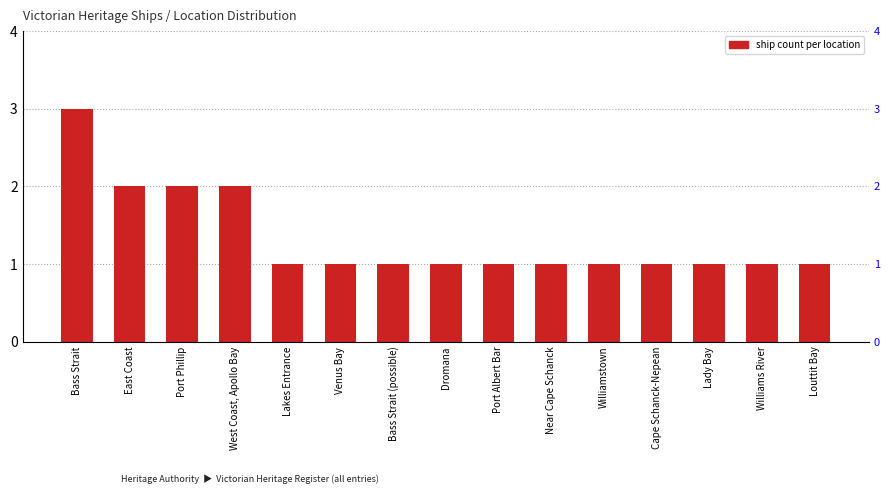

Reading left to right, extract all data points from this chart.

Bass Strait=3	East Coast=2	Port Phillip=2	West Coast, Apollo Bay=2	Lakes Entrance=1	Venus Bay=1	Bass Strait (possible)=1	Dromana=1	Port Albert Bar=1	Near Cape Schanck=1	Williamstown=1	Cape Schanck-Nepean=1	Lady Bay=1	Williams River=1	Louttit Bay=1